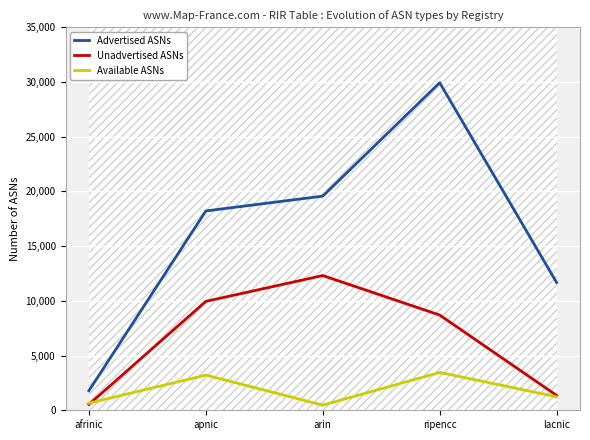

What is the difference between the highest and lowest values at afrinic?

1258